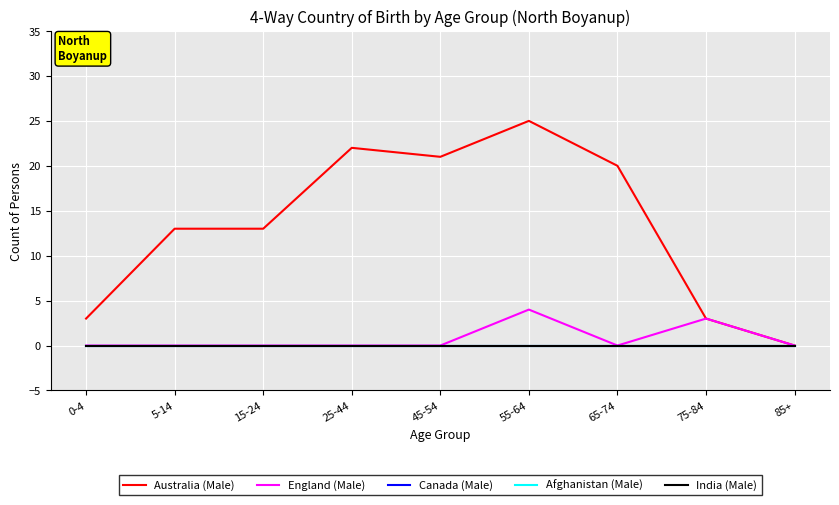

Does the chart display data point markers on the line(s)?

No